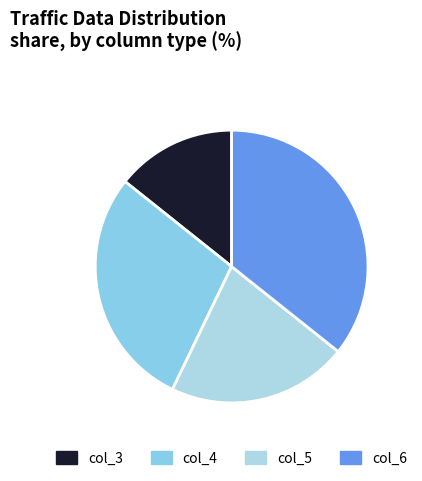

How many slices are in this pie chart?

4